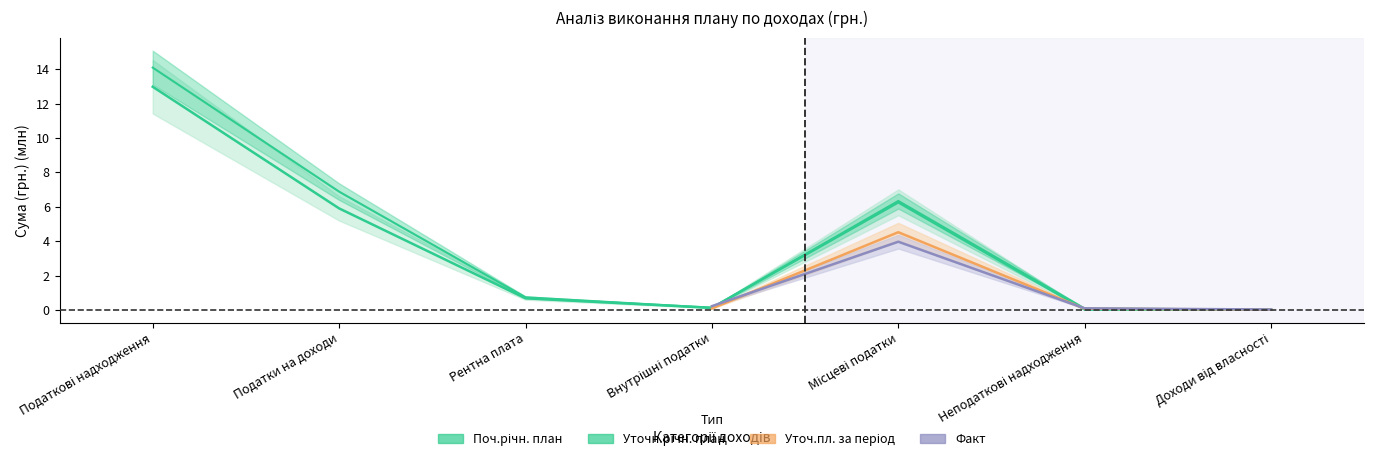

Rank the series at Рентна плата from highest to lowest value.

Уточн.річн. план, Поч.річн. план